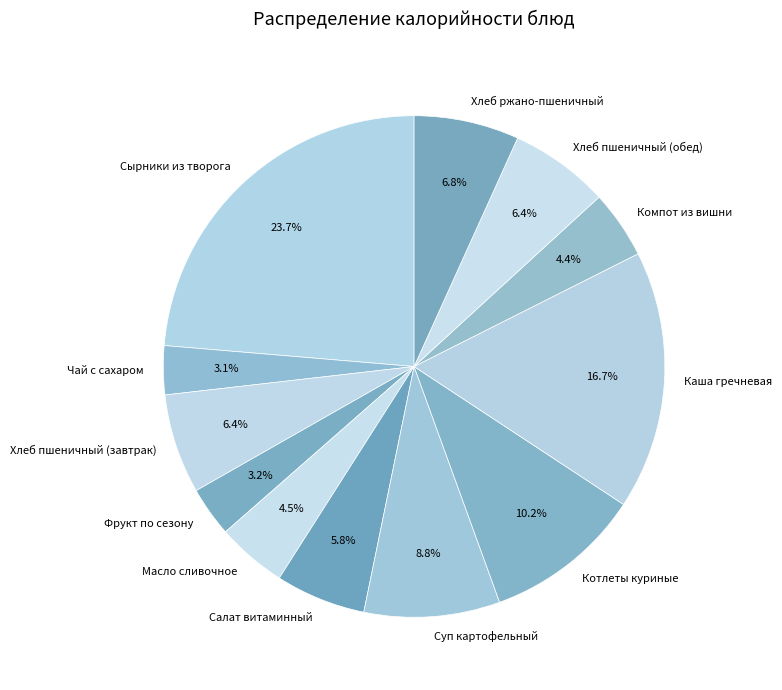

How many slices are in this pie chart?

12